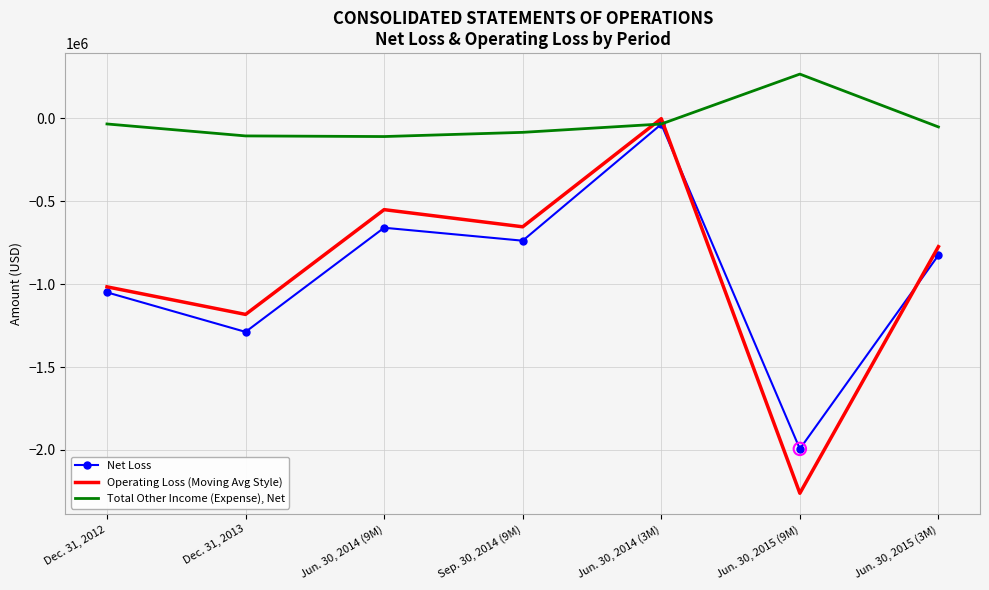

What are all the series names shown in the legend?

Net Loss, Operating Loss (Moving Avg Style), Total Other Income (Expense), Net